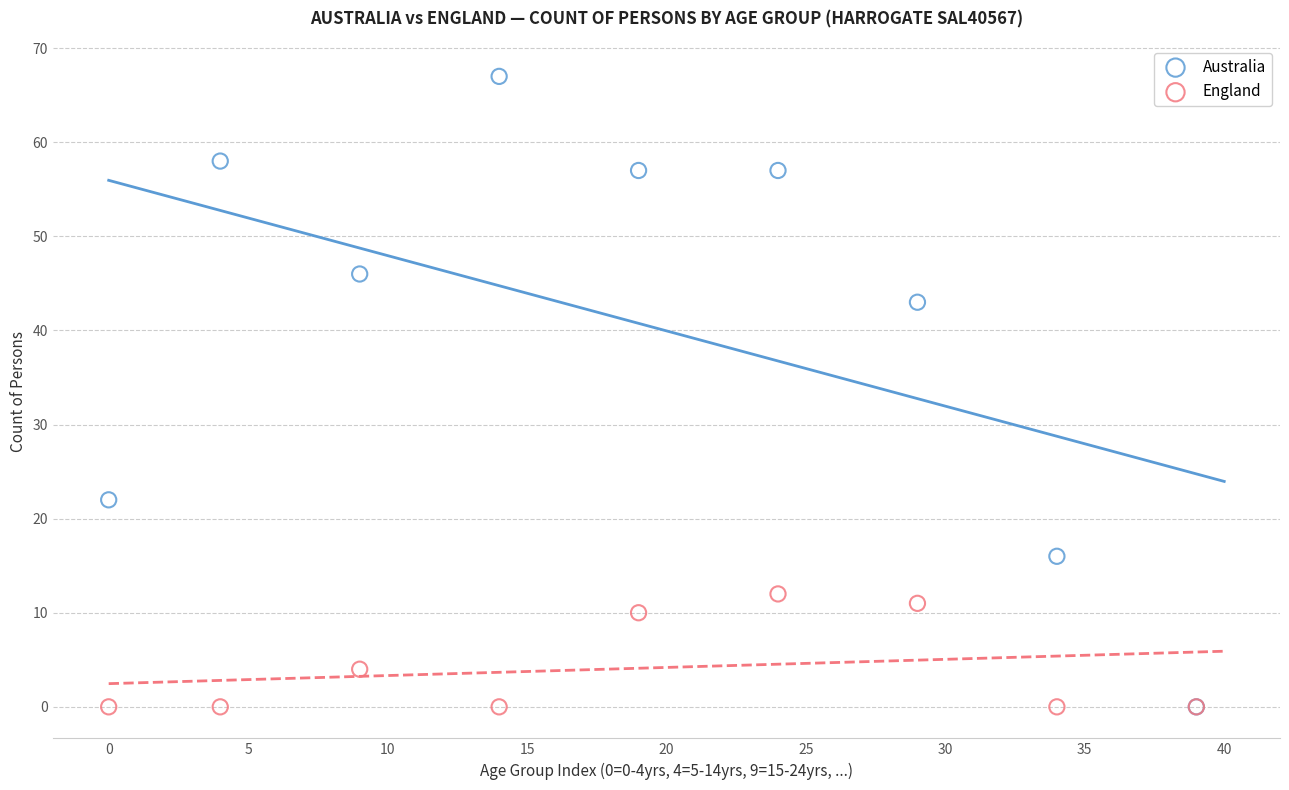

Across all series, what Y value is closest to 33?

43